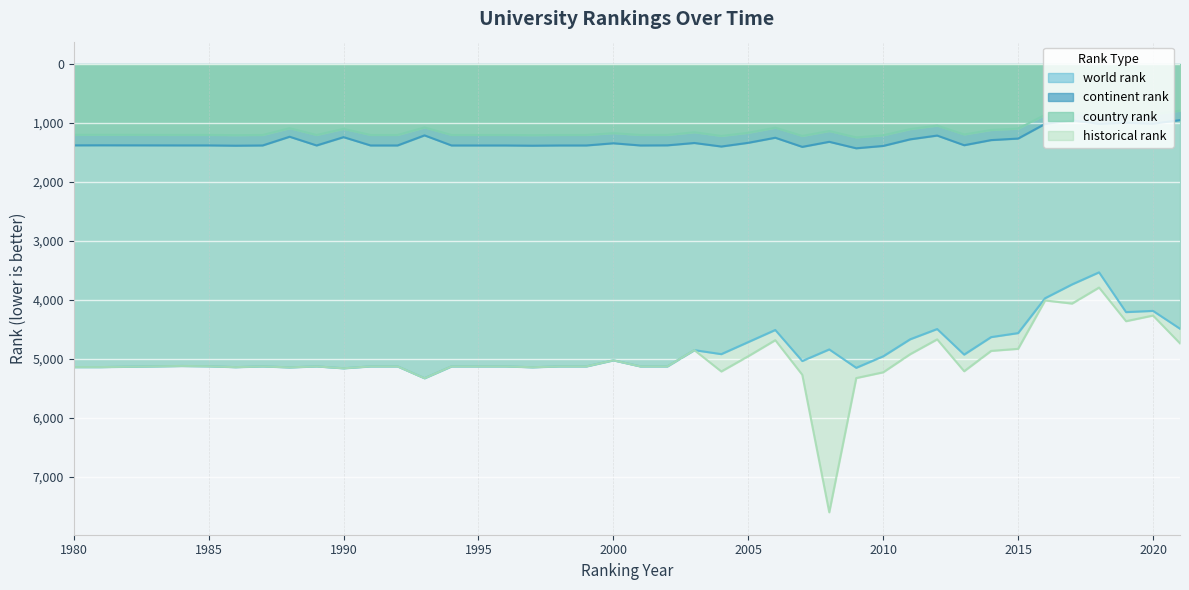

Where is world rank nearest to the value 4432?

2021